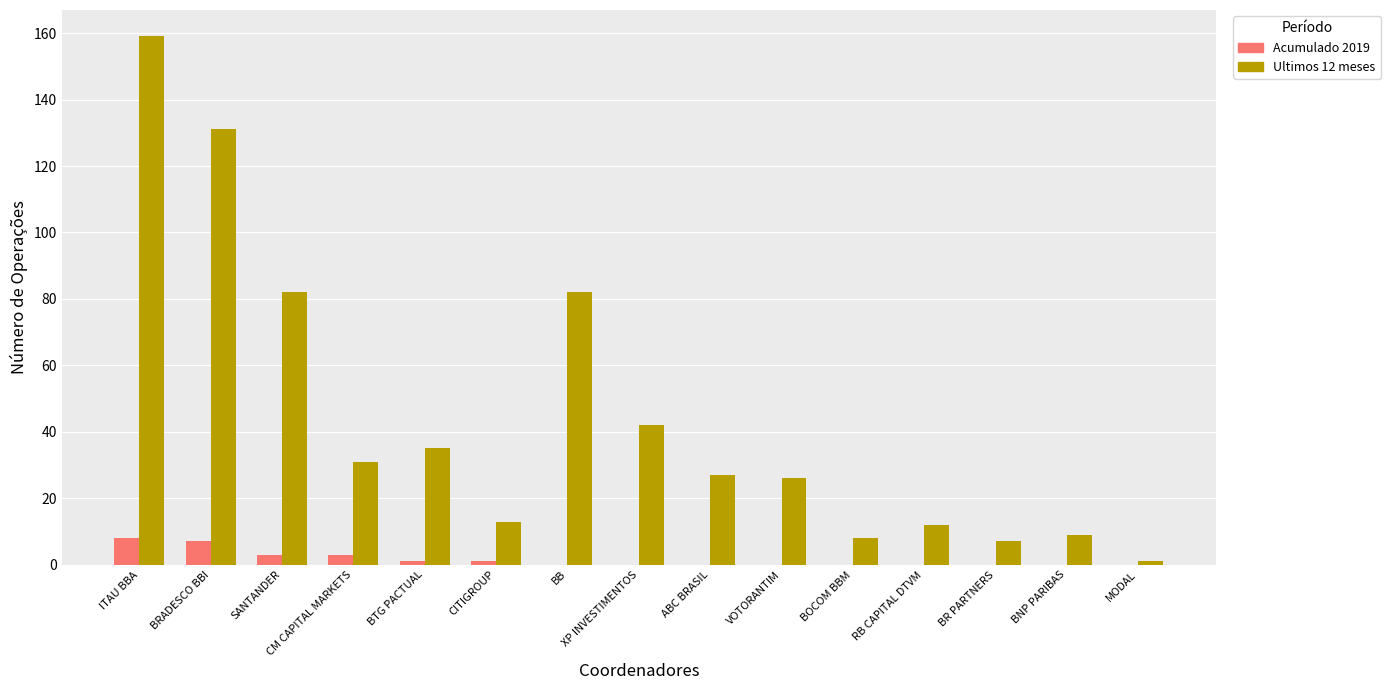

What is the difference between the Ultimos 12 meses values at BR PARTNERS and BOCOM BBM?

1